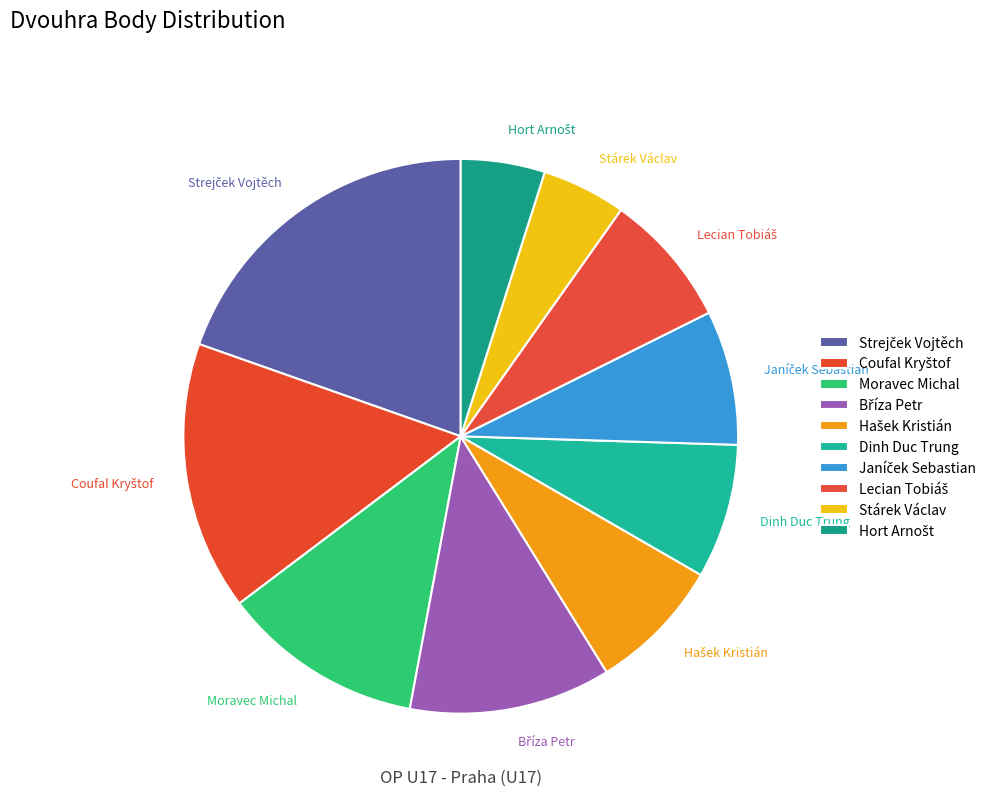

To the nearest percent, what is the difference between the largest and smallest slice percentages?

15%